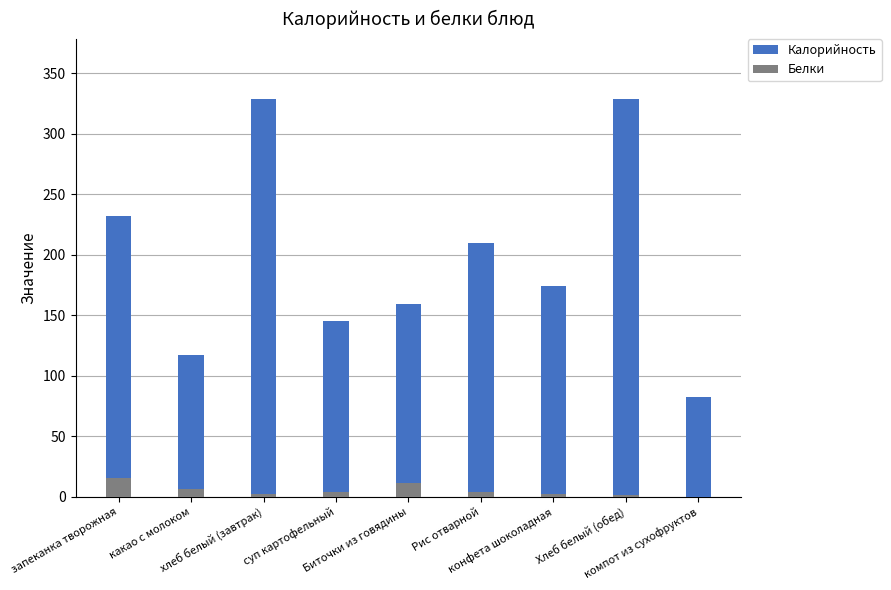

What is the label of the 4th bar from the right?

Рис отварной